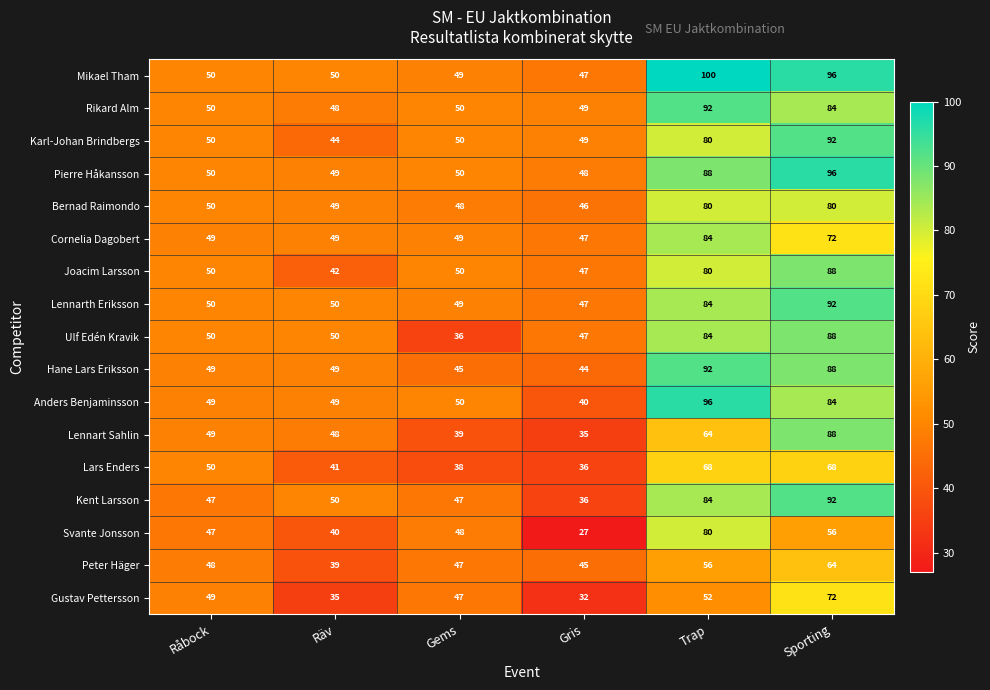

The value of Pierre Håkansson at Räv is 49. True or false?

True